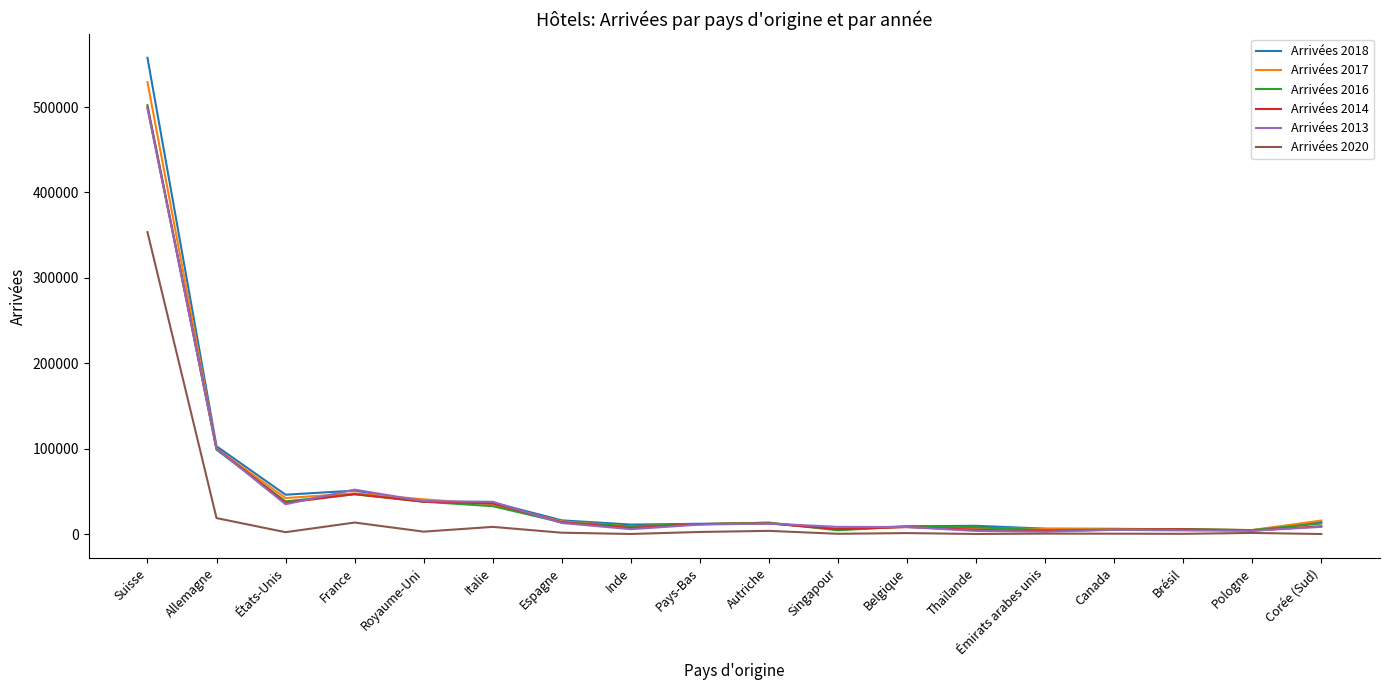

Which series has the largest range (max minus min)?

Arrivées 2018